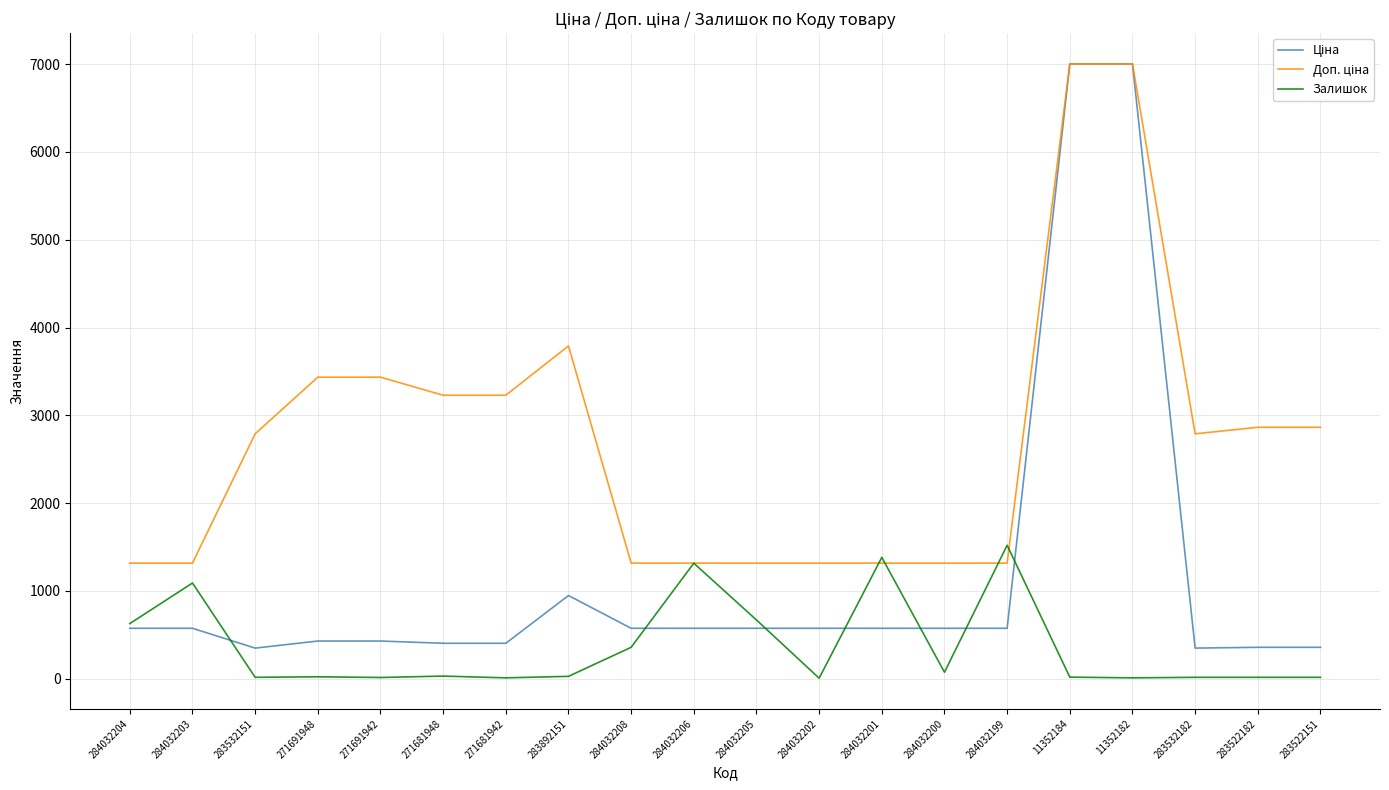

True or false: Залишок has a value of 74.0 at 284032200.

True